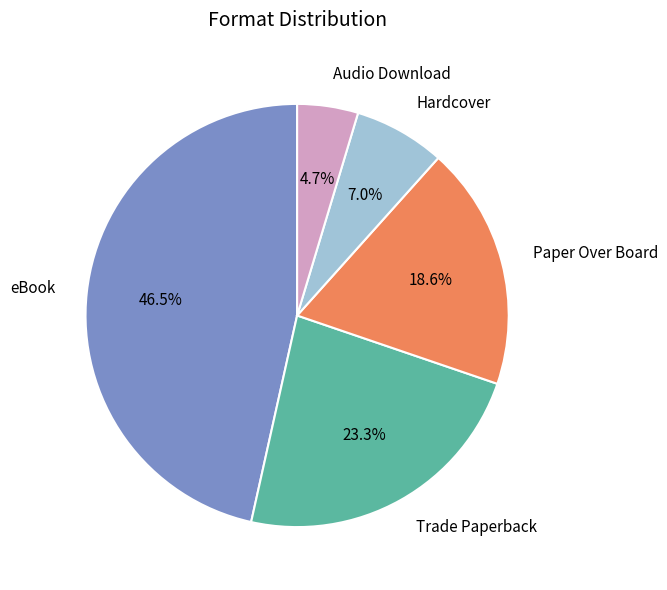

To the nearest percent, what is the difference between the largest and smallest slice percentages?

42%